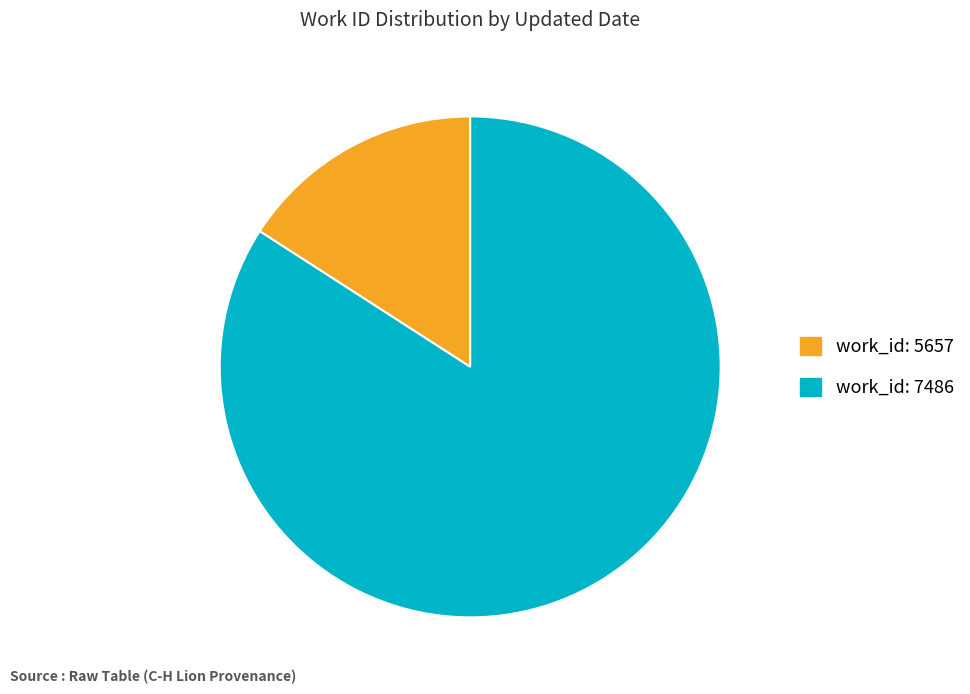

How many slices are in this pie chart?

2